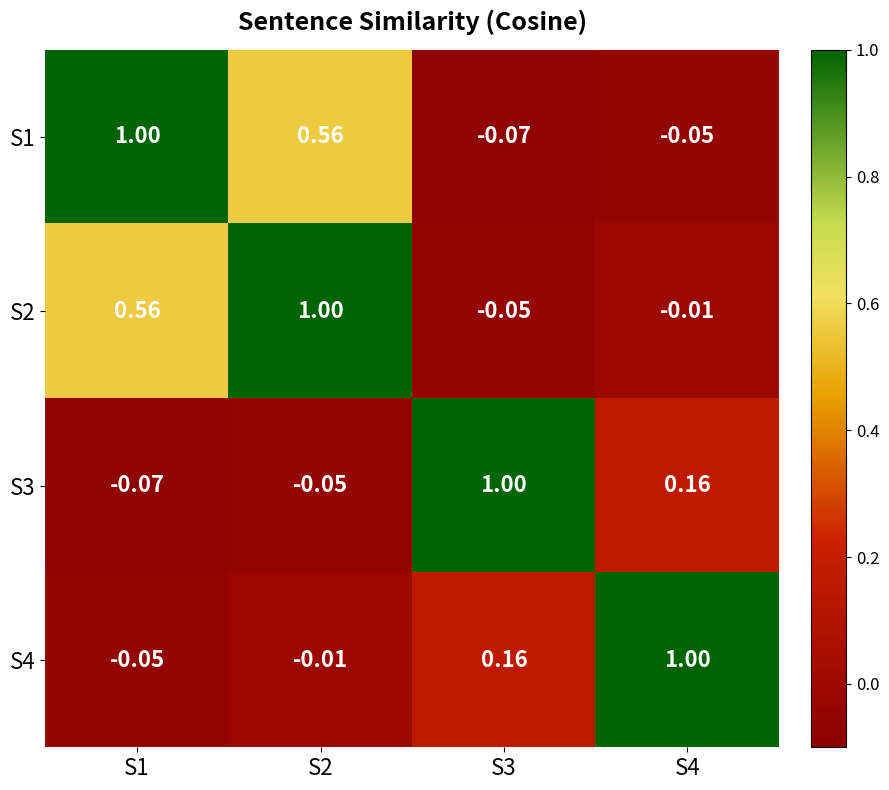

Is the value of S4 at S2 greater than the value of S2 at S2?

No